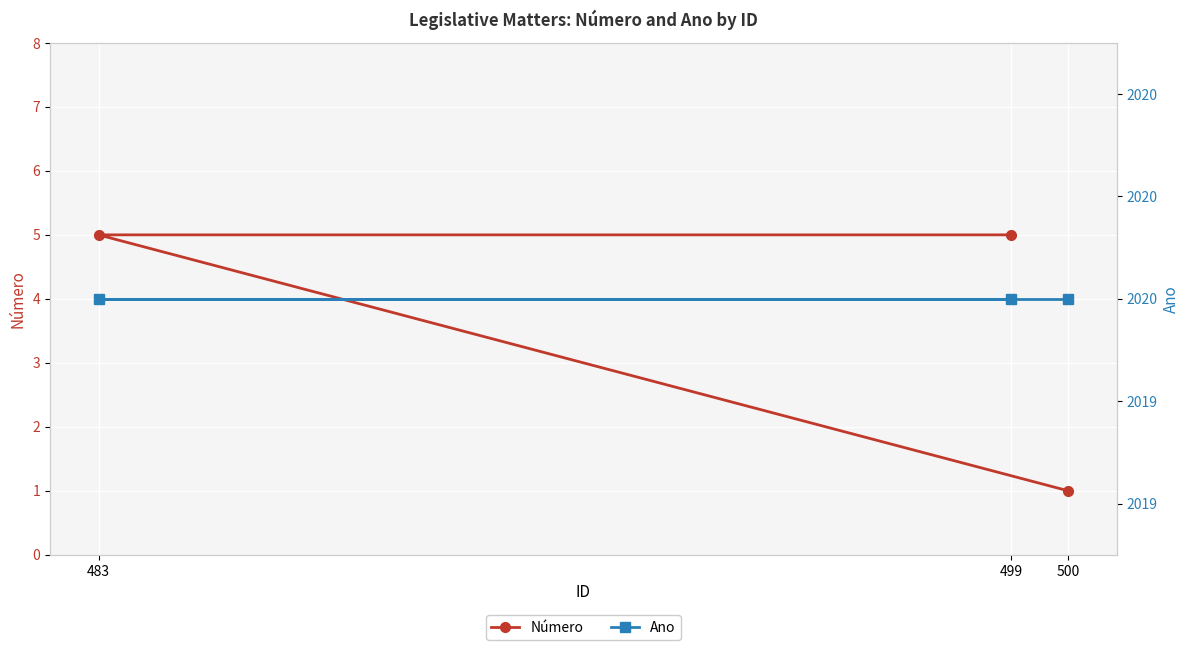

How many lines are shown in the chart?

2